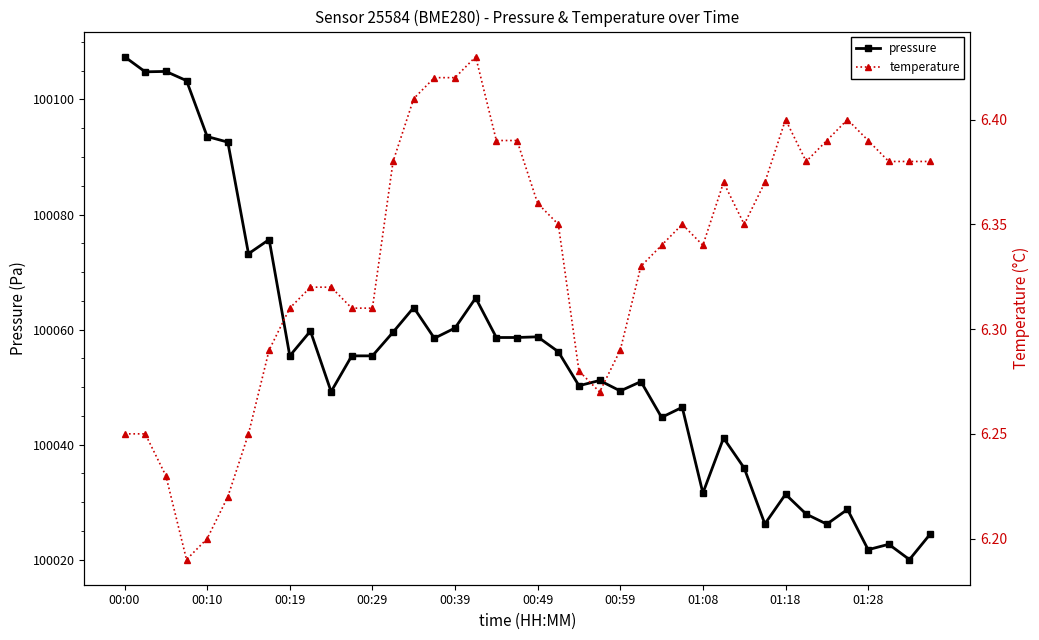

Rank the series at 29 from highest to lowest value.

pressure, temperature